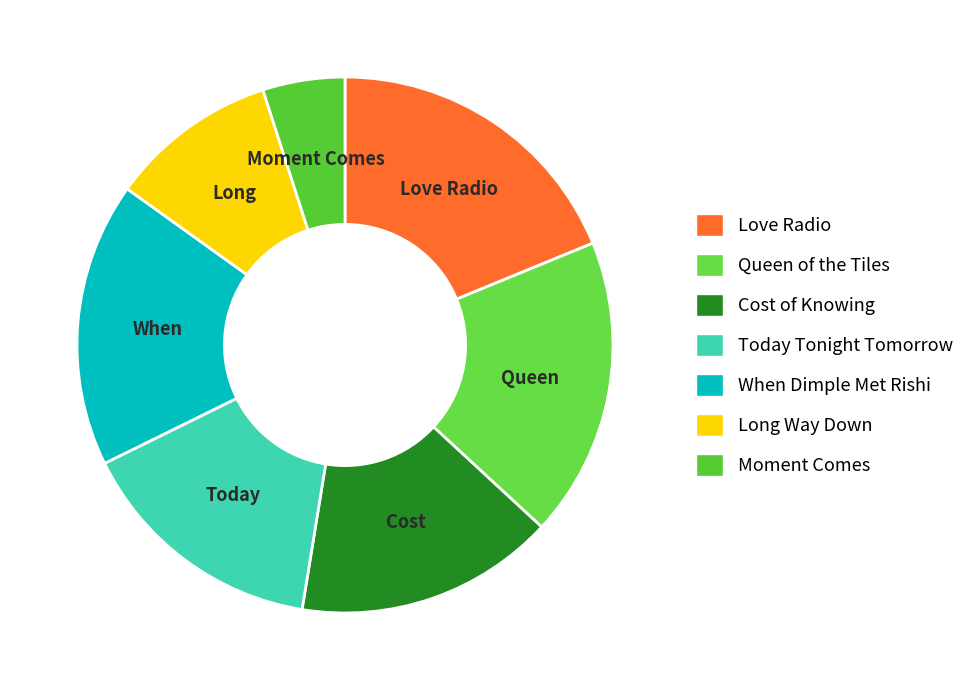

What is the largest slice in the pie chart?

Love Radio